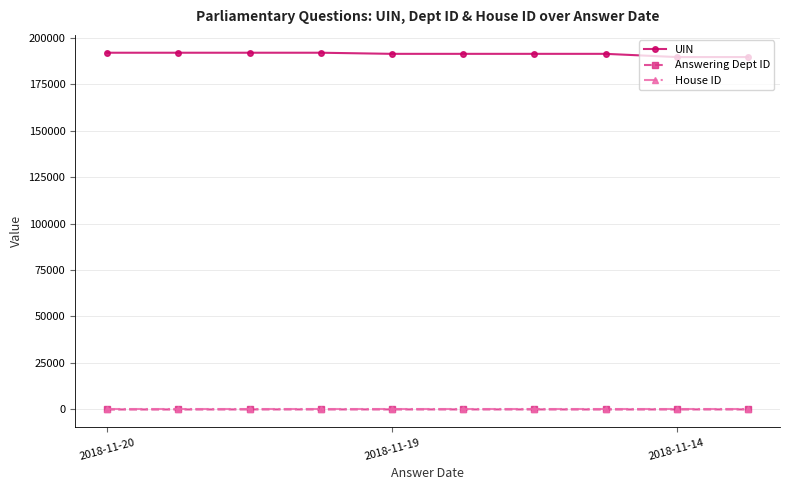

True or false: UIN has more than 0 points higher than both neighbors.

True